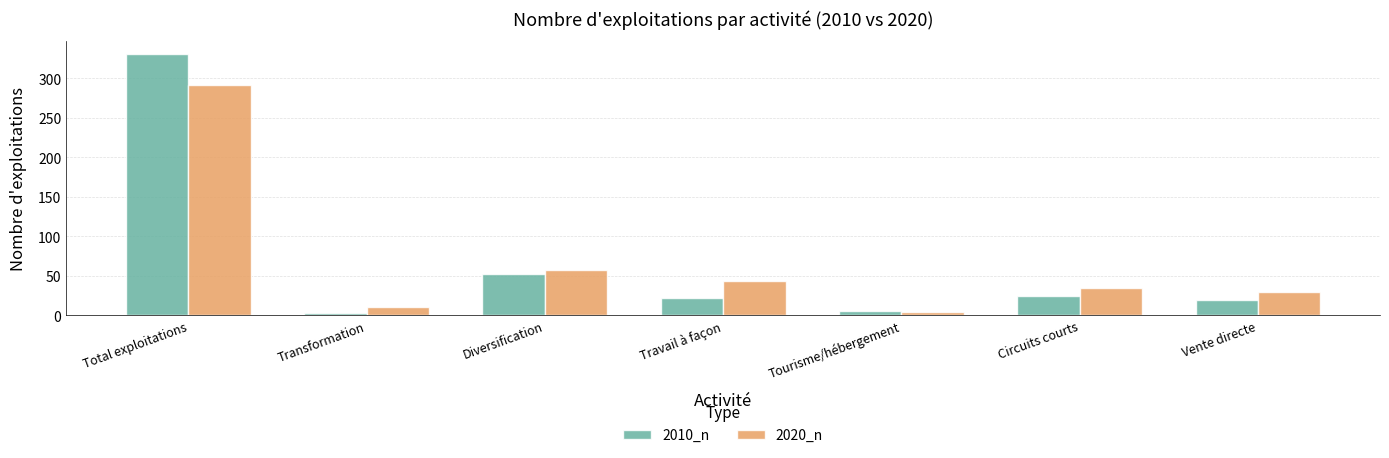

How many bars are there in each group?

2